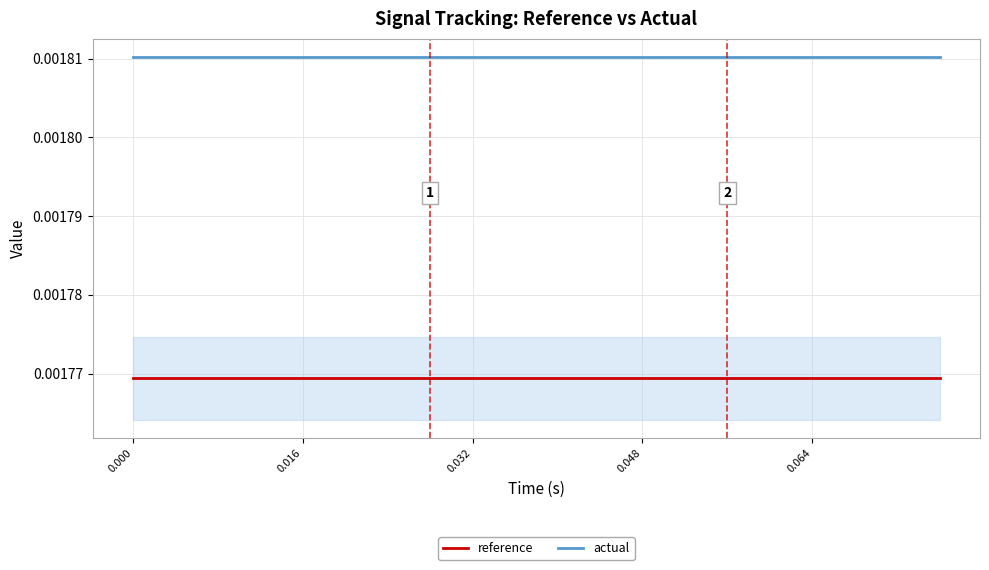

True or false: reference and actual intersect in this chart.

False